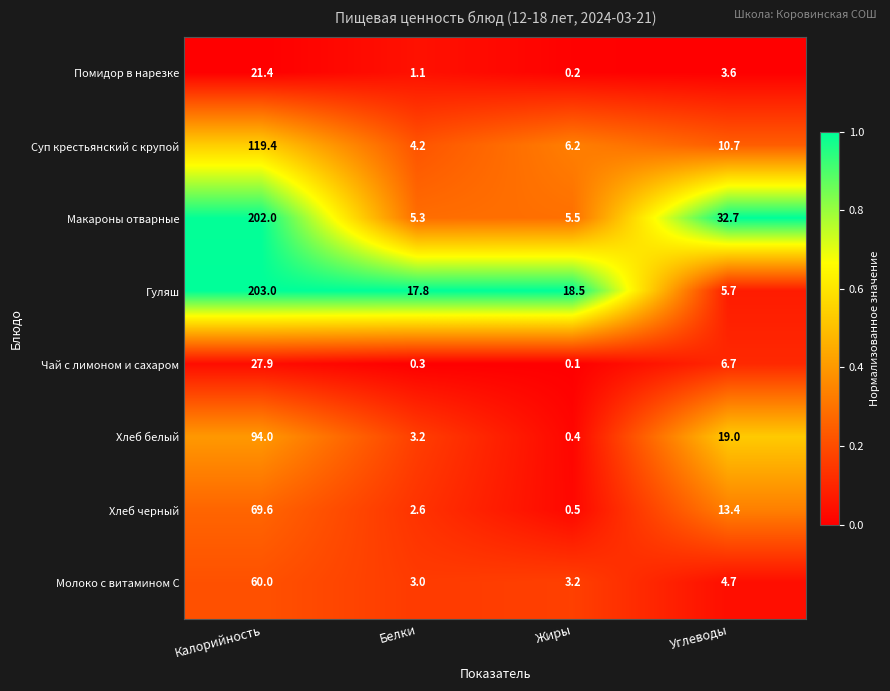

What is the sum of all Чай с лимоном и сахаром values?

35.0